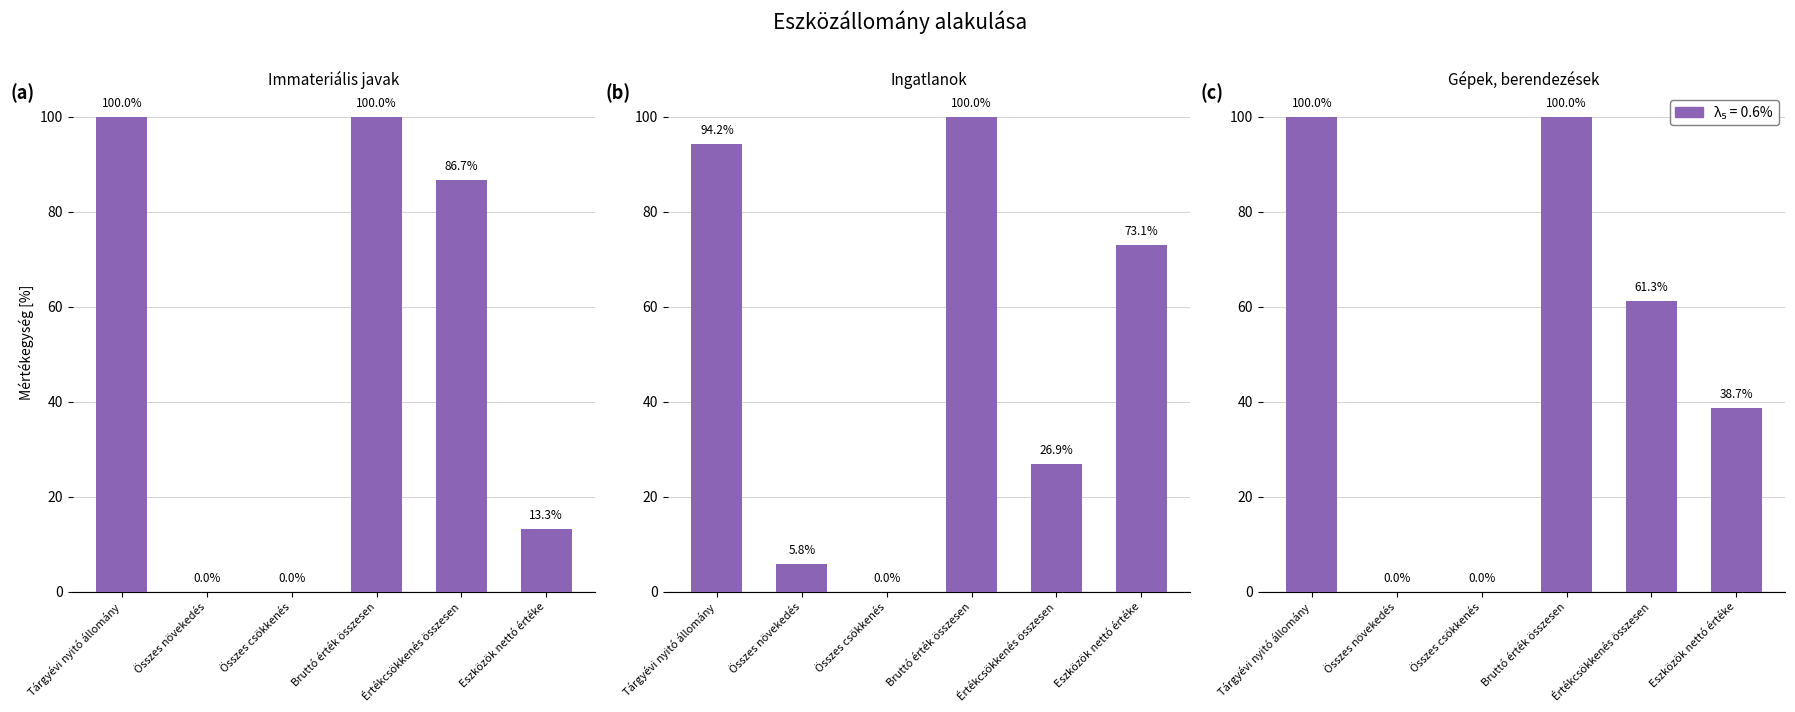

What is the sum of all Immateriális javak values?

300.0